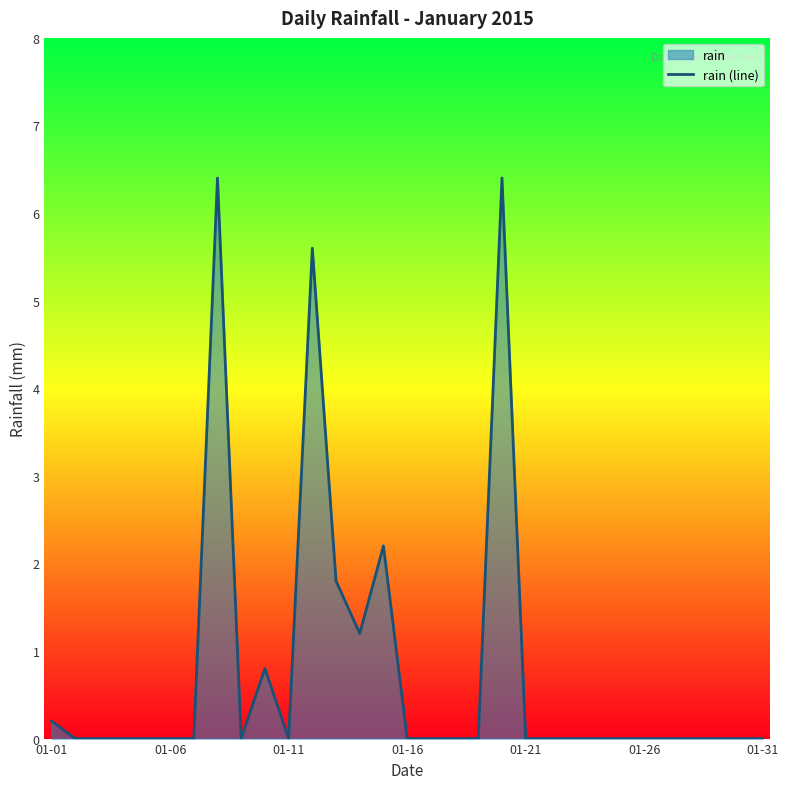

Where is the first local maximum?

7